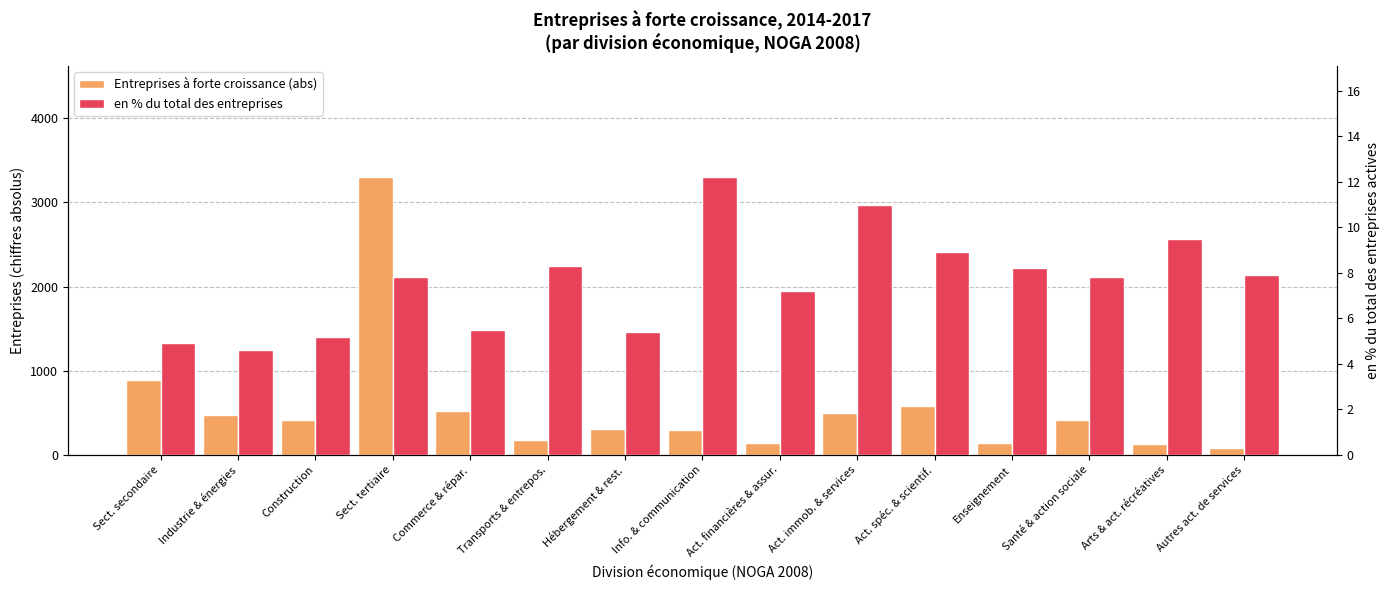

What is the label of the 4th bar from the right?

Enseignement